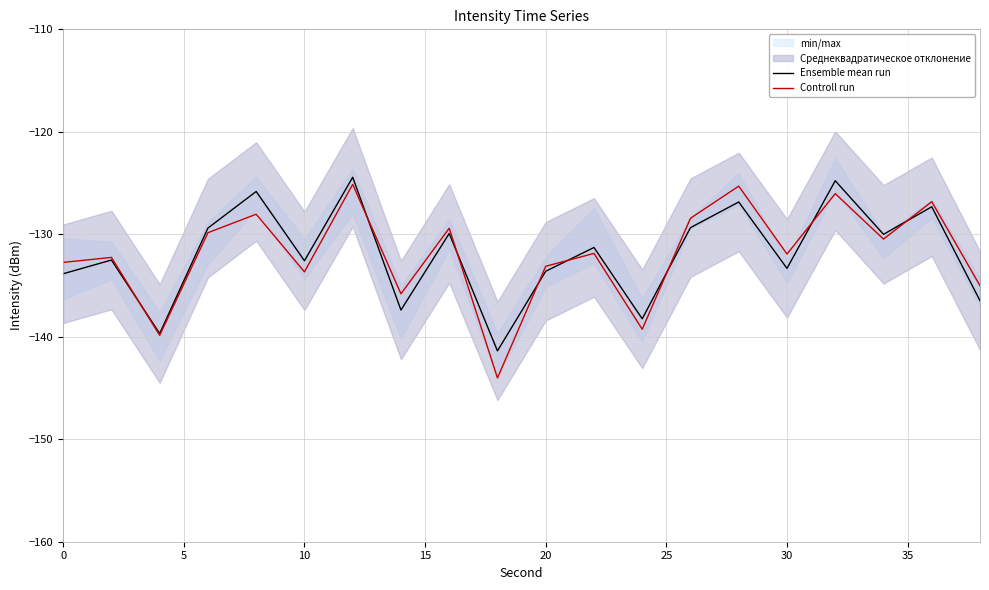

True or false: Ensemble mean run has a value of -133.6 at 20.

True